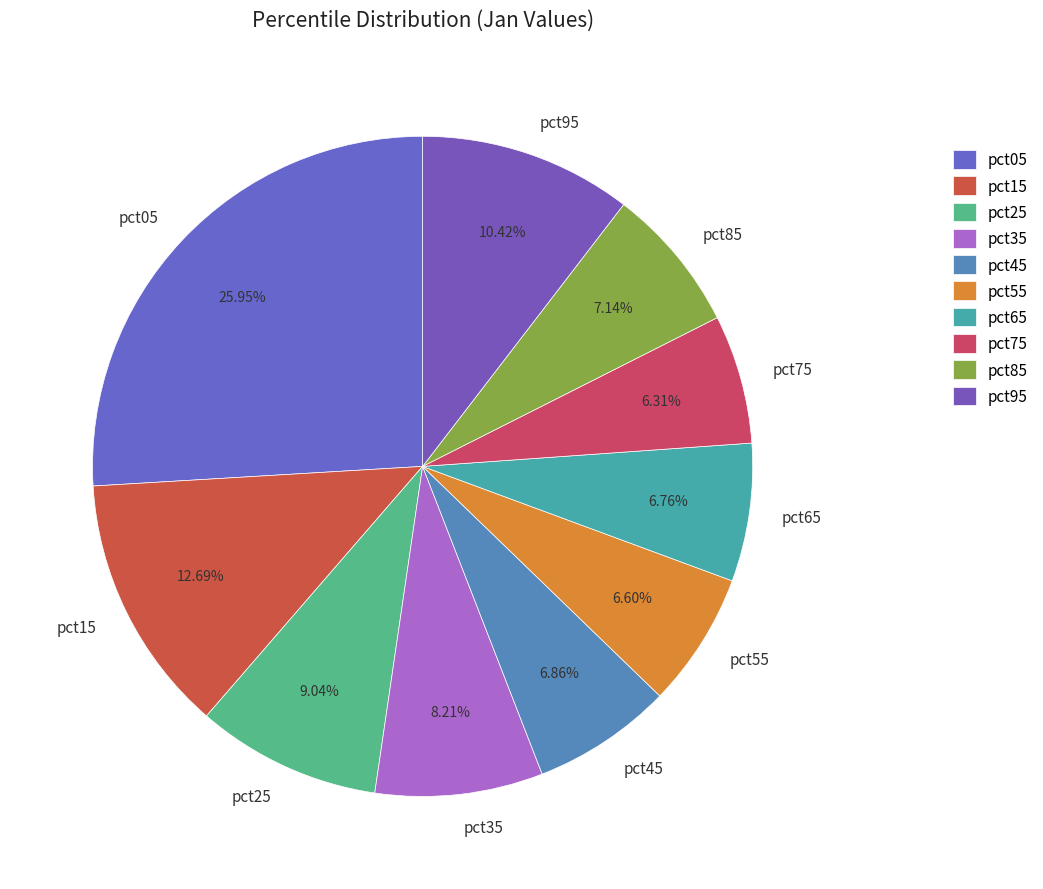

Is there a majority slice in this chart?

No